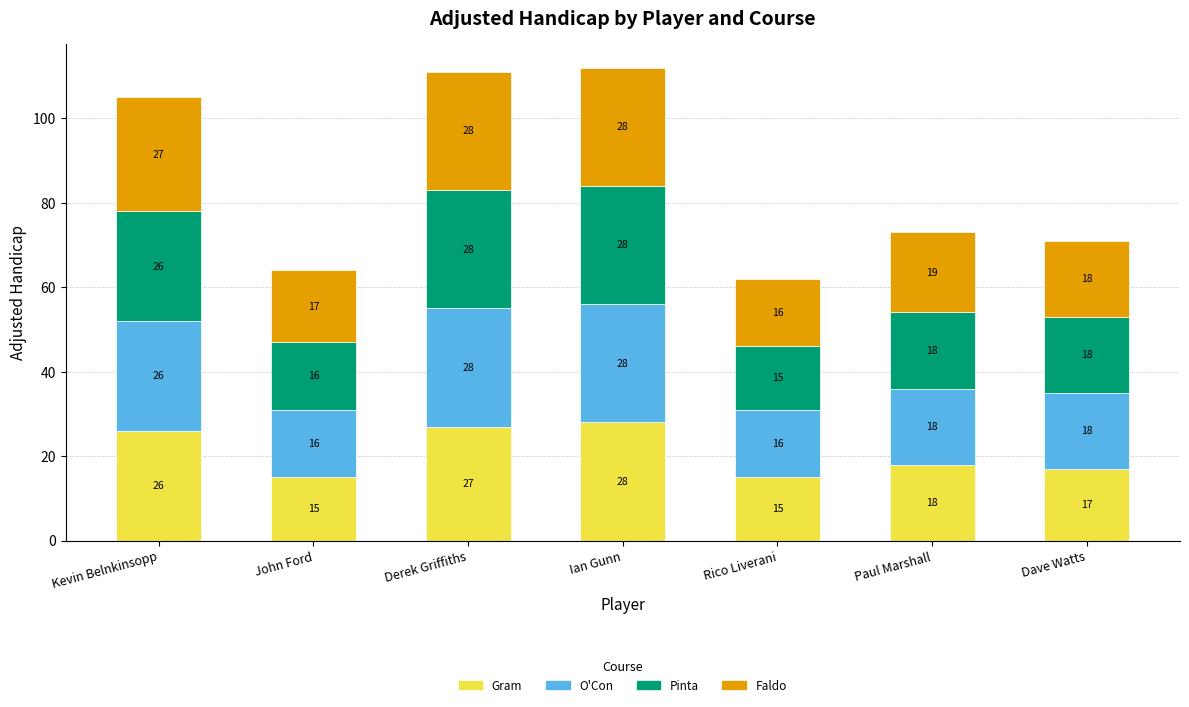

True or false: Gram has a value of 37 at Kevin Belnkinsopp.

False